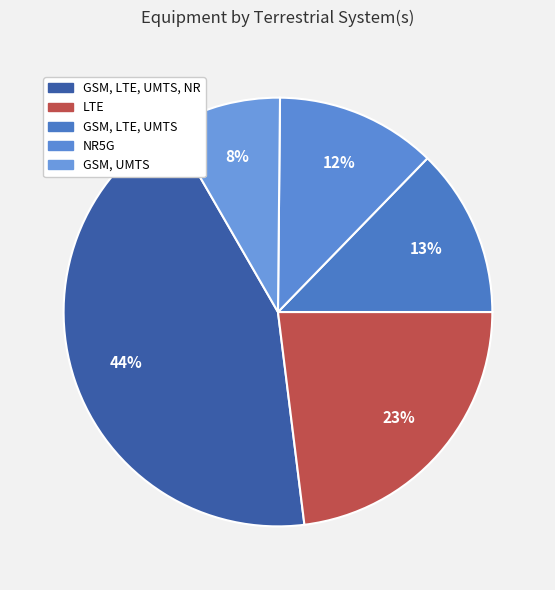

Which category has the biggest portion of the pie?

GSM, LTE, UMTS, NR